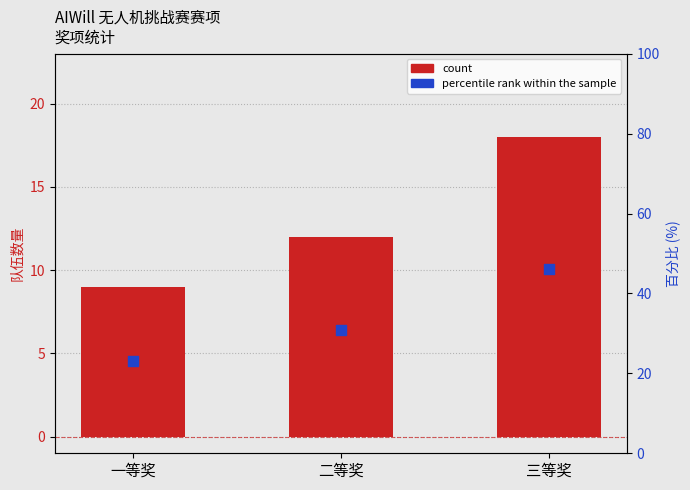

Which series contains the highest Y value?

percentile rank within the sample